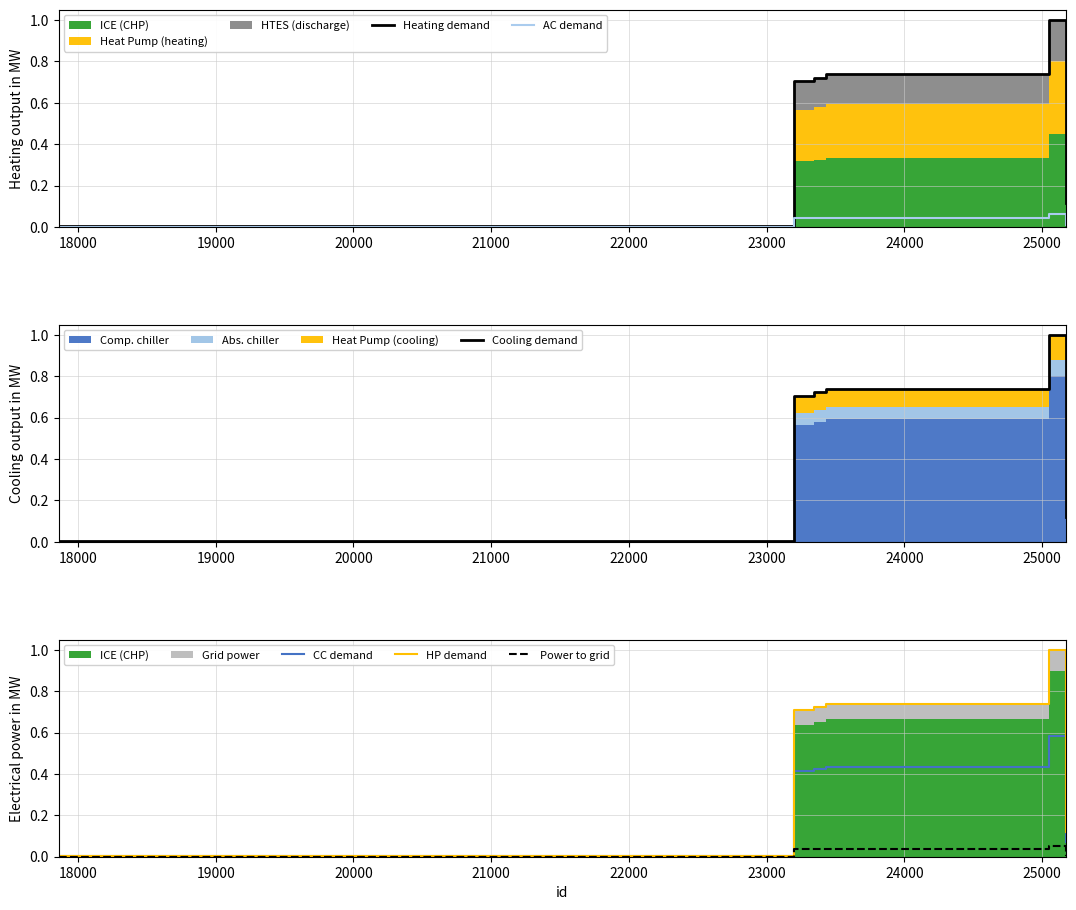

List the series in order of their peak value, lowest first.

Power to grid, AC demand, CC demand, Heating demand, Cooling demand, HP demand